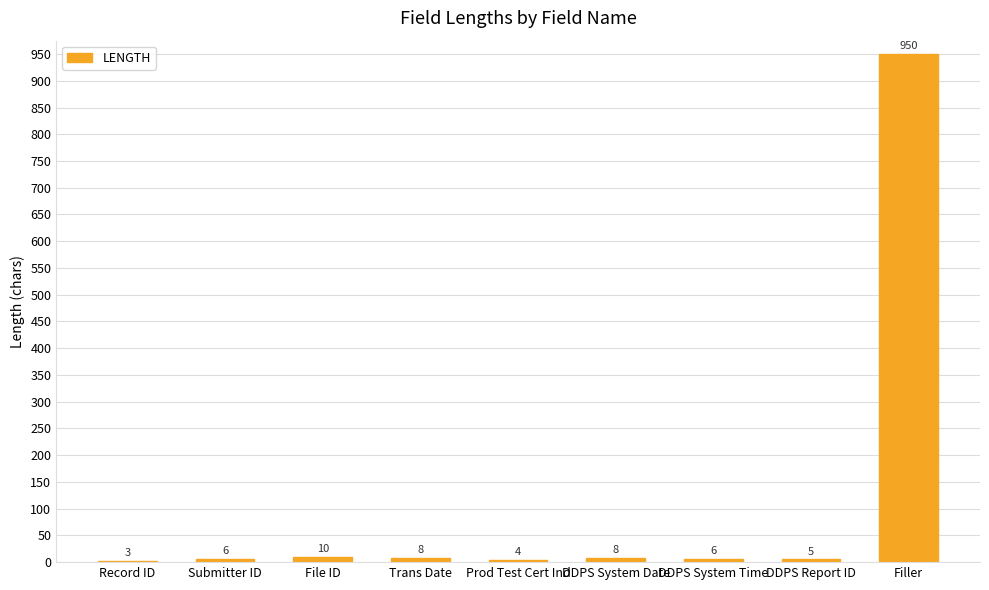

Reading left to right, list all the values displayed in this chart.

Record ID=3	Submitter ID=6	File ID=10	Trans Date=8	Prod Test Cert Ind=4	DDPS System Date=8	DDPS System Time=6	DDPS Report ID=5	Filler=950